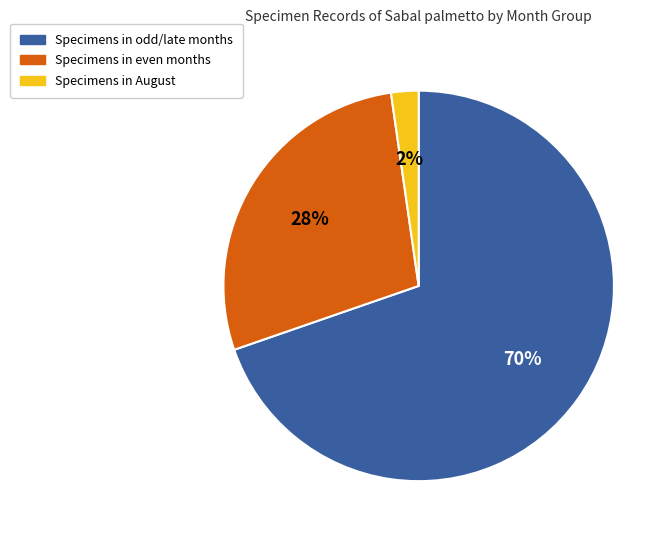

Rank the categories by value from highest to lowest.

Specimens in odd/late months, Specimens in even months, Specimens in August